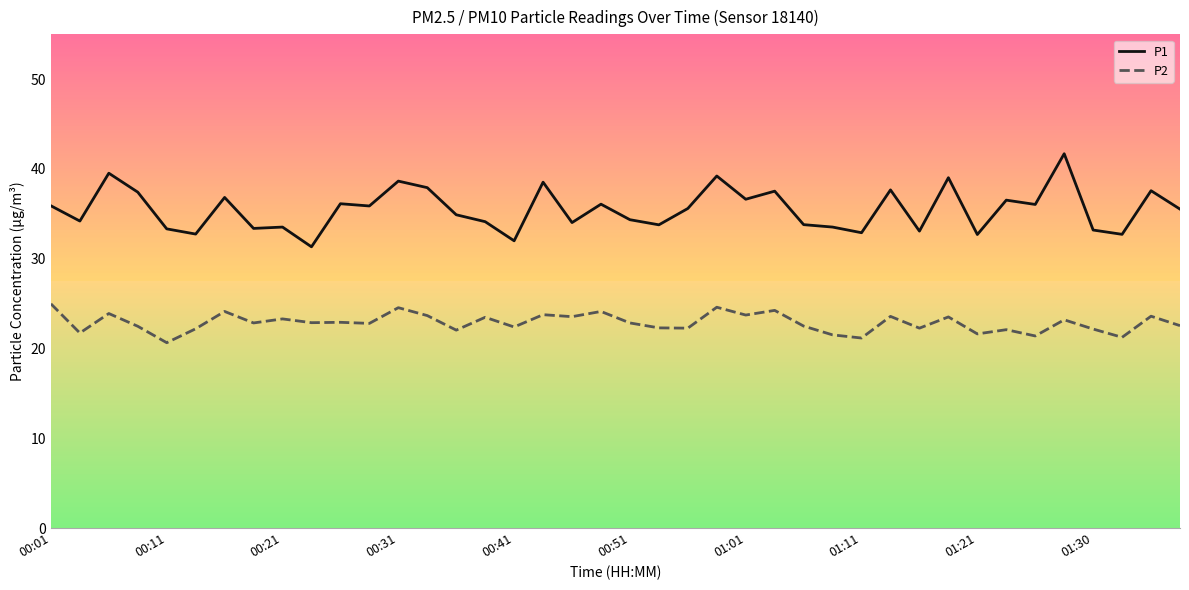

List the series in order of their overall mean, highest first.

P1, P2